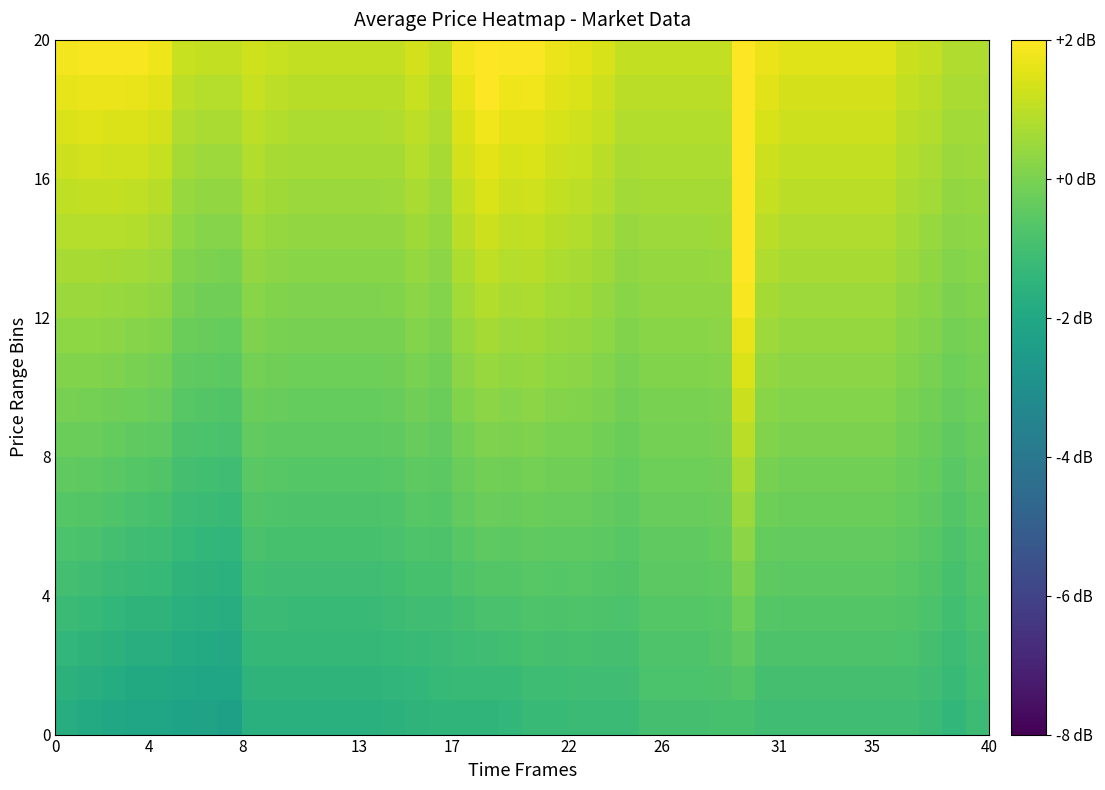

What is the smallest value displayed?

-2.3